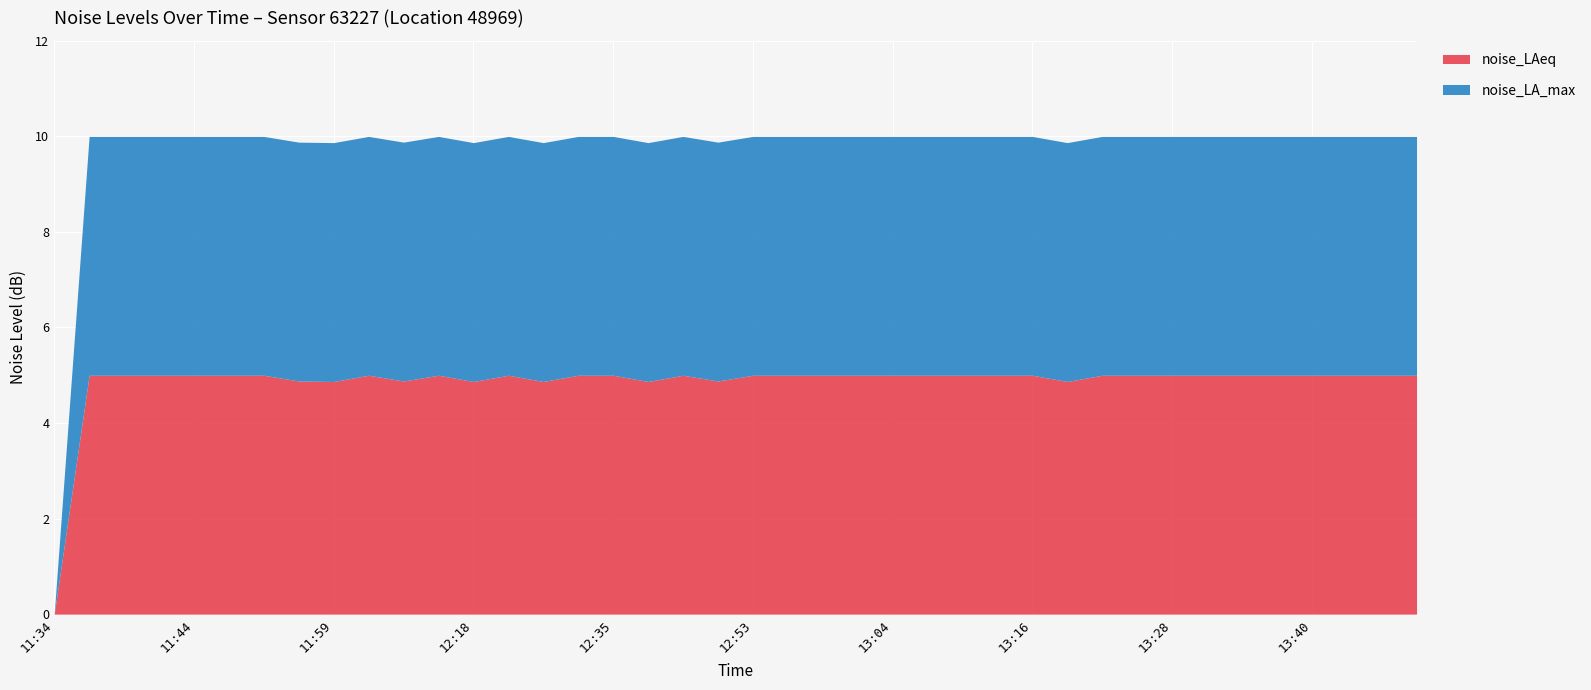

What position from the left is 12:51?

20